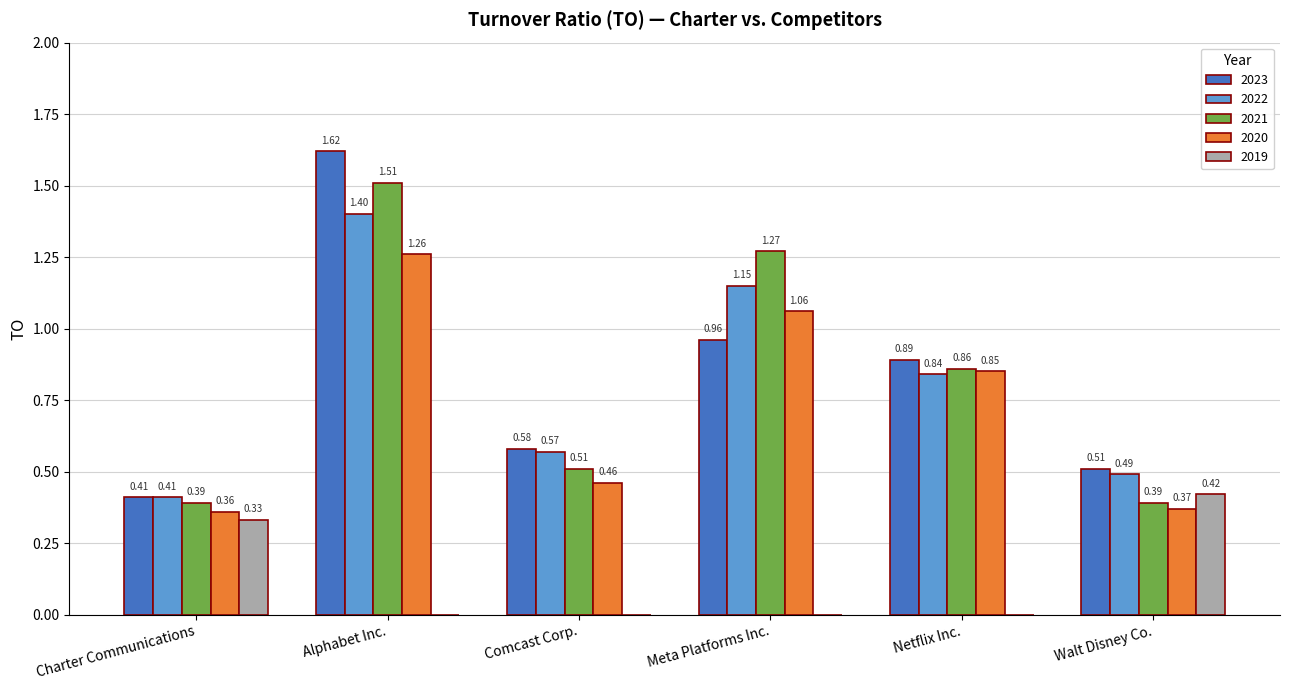

Which label corresponds to the largest value in the chart?

Alphabet Inc.